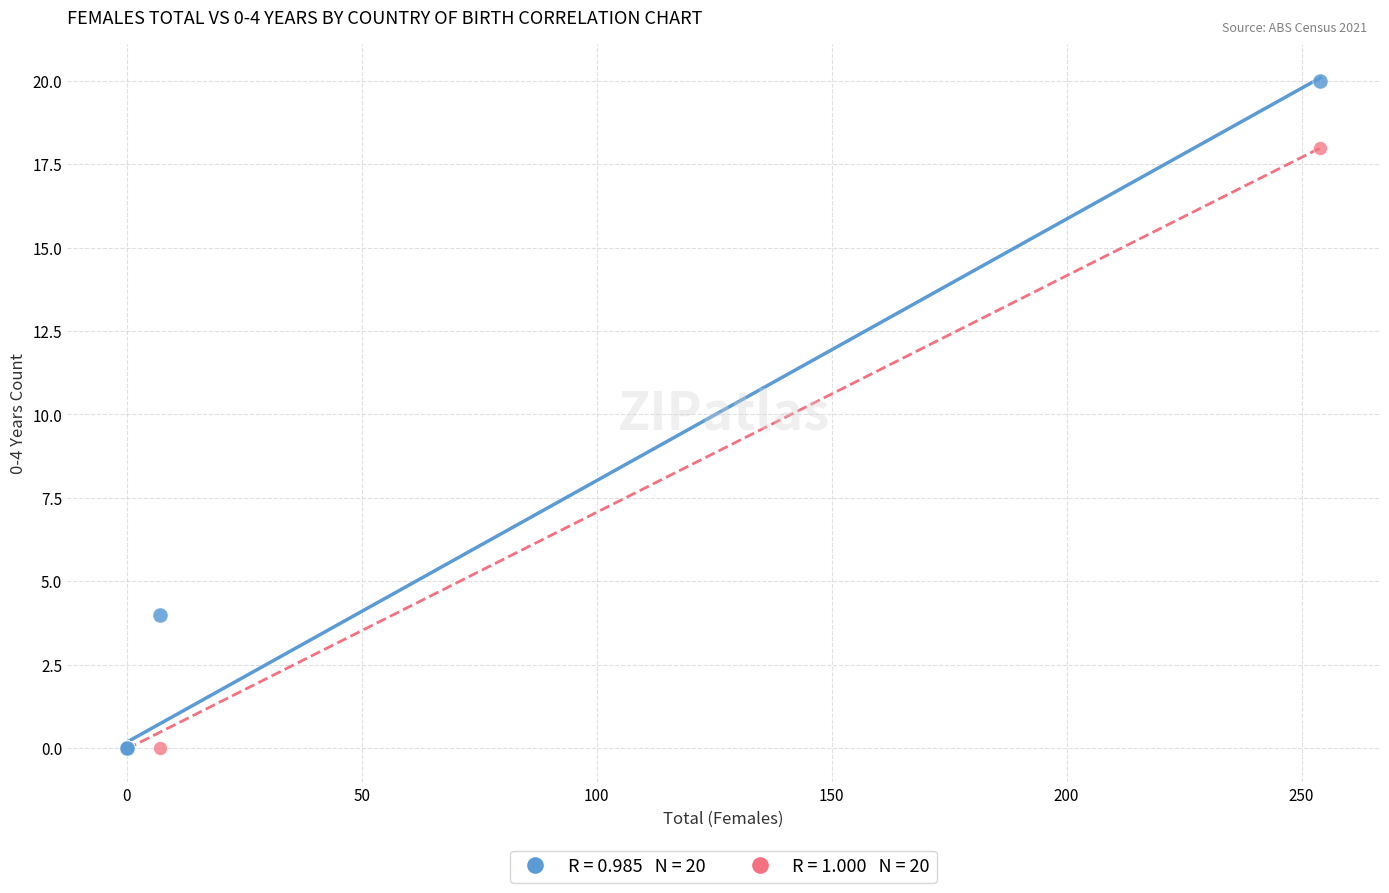

Across all series, what Y value is closest to 10?

4